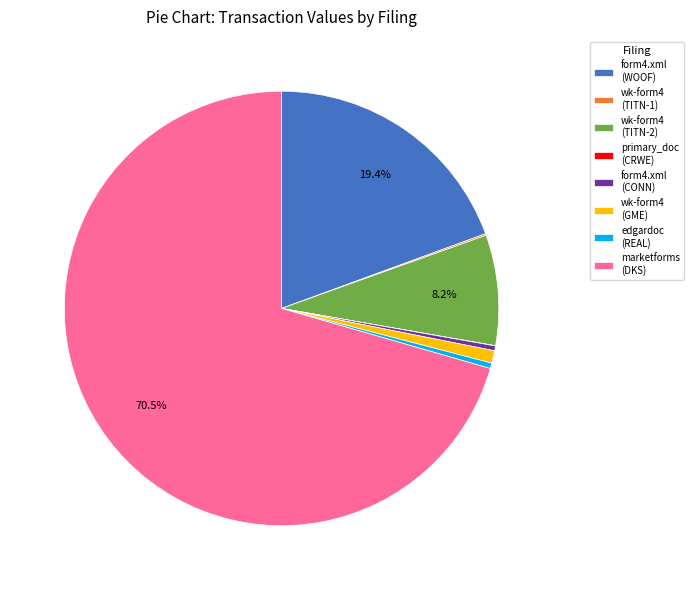

Which category accounts for the majority?

marketforms (DKS)